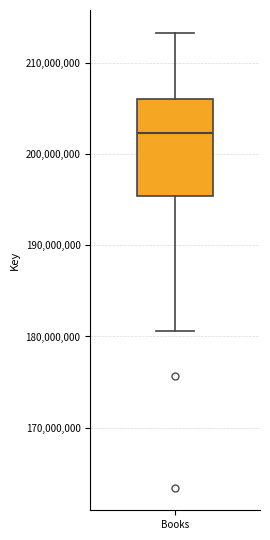

Where does the median line of the box for Books sit on the y-axis? The values are not printed on the chart, so give them approximately, as read against the axis.

202000000